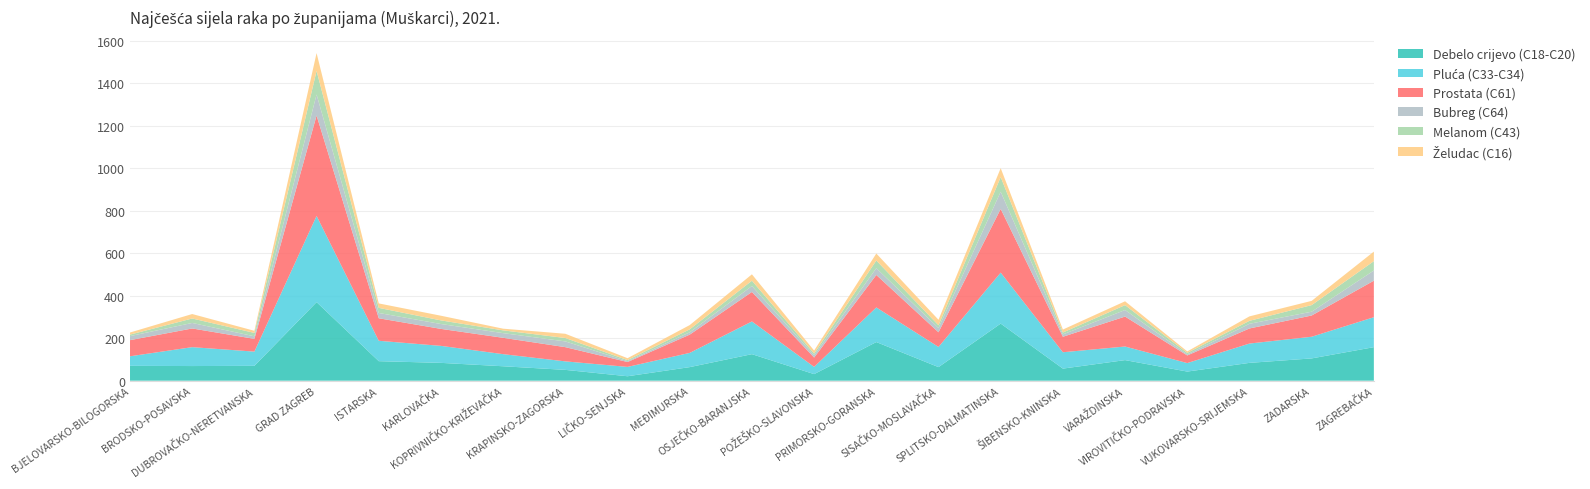

Reading left to right, transcribe all the data shown in this chart.

Debelo crijevo (C18-C20): BJELOVARSKO-BILOGORSKA=70	BRODSKO-POSAVSKA=69	DUBROVAČKO-NERETVANSKA=70	GRAD ZAGREB=370	ISTARSKA=92	KARLOVAČKA=84	KOPRIVNIČKO-KRIŽEVAČKA=68	KRAPINSKO-ZAGORSKA=51	LIČKO-SENJSKA=21	MEĐIMURSKA=64	OSJEČKO-BARANJSKA=125	POŽEŠKO-SLAVONSKA=31	PRIMORSKO-GORANSKA=182	SISAČKO-MOSLAVAČKA=64	SPLITSKO-DALMATINSKA=269	ŠIBENSKO-KNINSKA=57	VARAŽDINSKA=97	VIROVITIČKO-PODRAVSKA=43	VUKOVARSKO-SRIJEMSKA=84	ZADARSKA=105	ZAGREBAČKA=158
Pluća (C33-C34): BJELOVARSKO-BILOGORSKA=45	BRODSKO-POSAVSKA=89	DUBROVAČKO-NERETVANSKA=67	GRAD ZAGREB=406	ISTARSKA=96	KARLOVAČKA=80	KOPRIVNIČKO-KRIŽEVAČKA=57	KRAPINSKO-ZAGORSKA=40	LIČKO-SENJSKA=44	MEĐIMURSKA=67	OSJEČKO-BARANJSKA=154	POŽEŠKO-SLAVONSKA=34	PRIMORSKO-GORANSKA=163	SISAČKO-MOSLAVAČKA=95	SPLITSKO-DALMATINSKA=240	ŠIBENSKO-KNINSKA=77	VARAŽDINSKA=64	VIROVITIČKO-PODRAVSKA=40	VUKOVARSKO-SRIJEMSKA=91	ZADARSKA=102	ZAGREBAČKA=141
Prostata (C61): BJELOVARSKO-BILOGORSKA=76	BRODSKO-POSAVSKA=88	DUBROVAČKO-NERETVANSKA=60	GRAD ZAGREB=473	ISTARSKA=106	KARLOVAČKA=80	KOPRIVNIČKO-KRIŽEVAČKA=77	KRAPINSKO-ZAGORSKA=67	LIČKO-SENJSKA=23	MEĐIMURSKA=86	OSJEČKO-BARANJSKA=139	POŽEŠKO-SLAVONSKA=44	PRIMORSKO-GORANSKA=153	SISAČKO-MOSLAVAČKA=69	SPLITSKO-DALMATINSKA=300	ŠIBENSKO-KNINSKA=73	VARAŽDINSKA=141	VIROVITIČKO-PODRAVSKA=36	VUKOVARSKO-SRIJEMSKA=71	ZADARSKA=100	ZAGREBAČKA=172
Bubreg (C64): BJELOVARSKO-BILOGORSKA=19	BRODSKO-POSAVSKA=26	DUBROVAČKO-NERETVANSKA=12	GRAD ZAGREB=99	ISTARSKA=25	KARLOVAČKA=23	KOPRIVNIČKO-KRIŽEVAČKA=22	KRAPINSKO-ZAGORSKA=27	LIČKO-SENJSKA=4	MEĐIMURSKA=11	OSJEČKO-BARANJSKA=28	POŽEŠKO-SLAVONSKA=11	PRIMORSKO-GORANSKA=32	SISAČKO-MOSLAVAČKA=20	SPLITSKO-DALMATINSKA=81	ŠIBENSKO-KNINSKA=11	VARAŽDINSKA=31	VIROVITIČKO-PODRAVSKA=5	VUKOVARSKO-SRIJEMSKA=22	ZADARSKA=18	ZAGREBAČKA=48
Melanom (C43): BJELOVARSKO-BILOGORSKA=7	BRODSKO-POSAVSKA=21	DUBROVAČKO-NERETVANSKA=16	GRAD ZAGREB=111	ISTARSKA=24	KARLOVAČKA=17	KOPRIVNIČKO-KRIŽEVAČKA=13	KRAPINSKO-ZAGORSKA=16	LIČKO-SENJSKA=5	MEĐIMURSKA=14	OSJEČKO-BARANJSKA=25	POŽEŠKO-SLAVONSKA=8	PRIMORSKO-GORANSKA=36	SISAČKO-MOSLAVAČKA=13	SPLITSKO-DALMATINSKA=69	ŠIBENSKO-KNINSKA=9	VARAŽDINSKA=23	VIROVITIČKO-PODRAVSKA=7	VUKOVARSKO-SRIJEMSKA=14	ZADARSKA=31	ZAGREBAČKA=44
Želudac (C16): BJELOVARSKO-BILOGORSKA=10	BRODSKO-POSAVSKA=21	DUBROVAČKO-NERETVANSKA=10	GRAD ZAGREB=84	ISTARSKA=21	KARLOVAČKA=22	KOPRIVNIČKO-KRIŽEVAČKA=8	KRAPINSKO-ZAGORSKA=20	LIČKO-SENJSKA=9	MEĐIMURSKA=20	OSJEČKO-BARANJSKA=30	POŽEŠKO-SLAVONSKA=14	PRIMORSKO-GORANSKA=33	SISAČKO-MOSLAVAČKA=26	SPLITSKO-DALMATINSKA=42	ŠIBENSKO-KNINSKA=14	VARAŽDINSKA=18	VIROVITIČKO-PODRAVSKA=7	VUKOVARSKO-SRIJEMSKA=21	ZADARSKA=20	ZAGREBAČKA=45